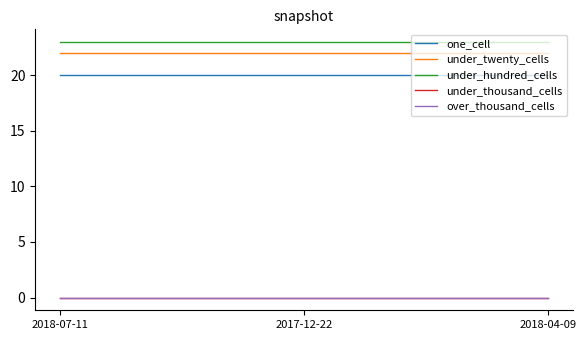

Does the chart have visible grid lines?

No